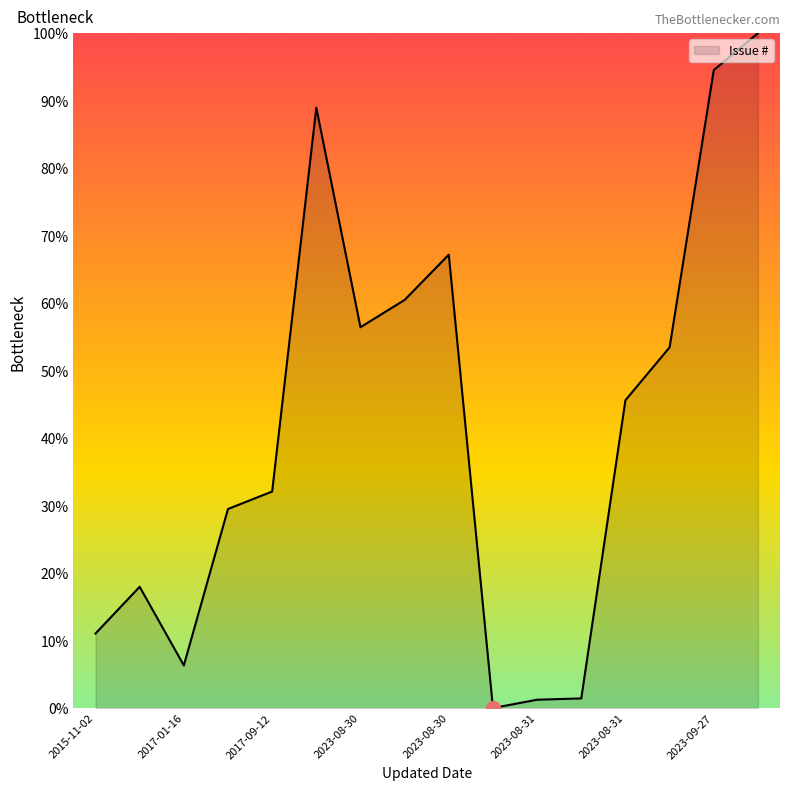

Does the chart display data point markers on the line(s)?

No